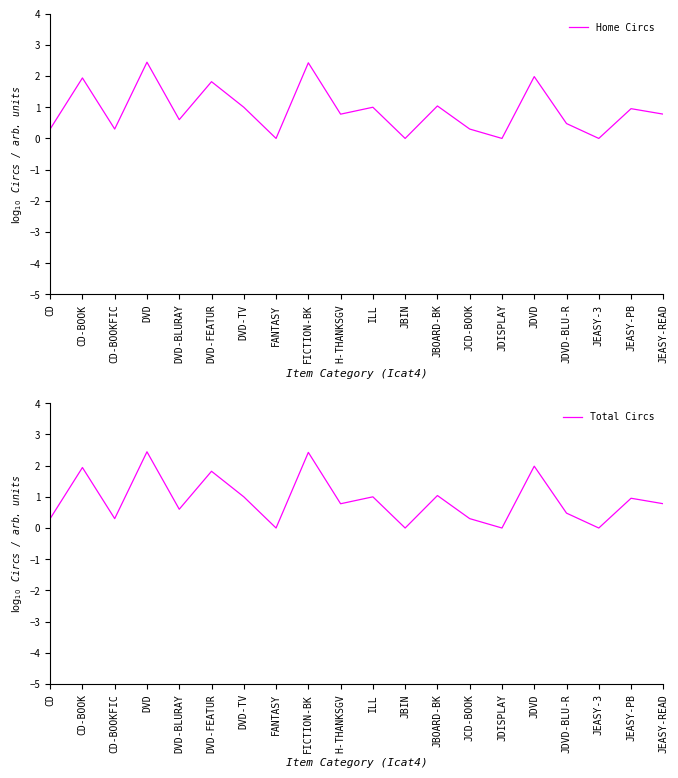

At which category is the sum across all series the highest?

DVD